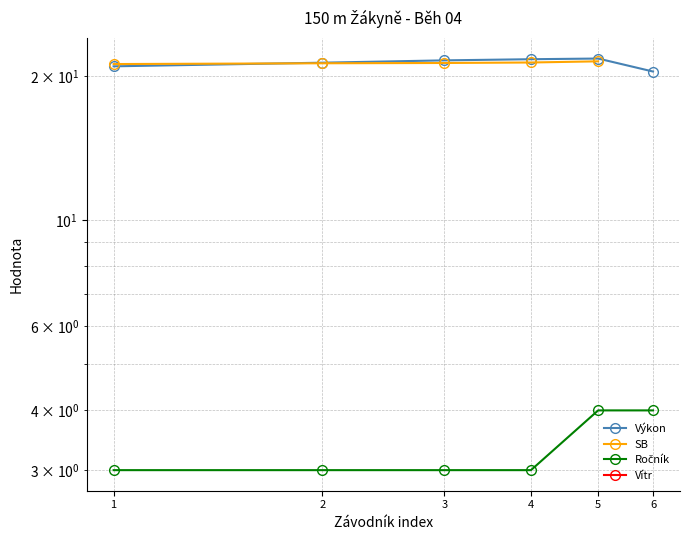

What are all the series names shown in the legend?

Výkon, SB, Ročník, Vítr